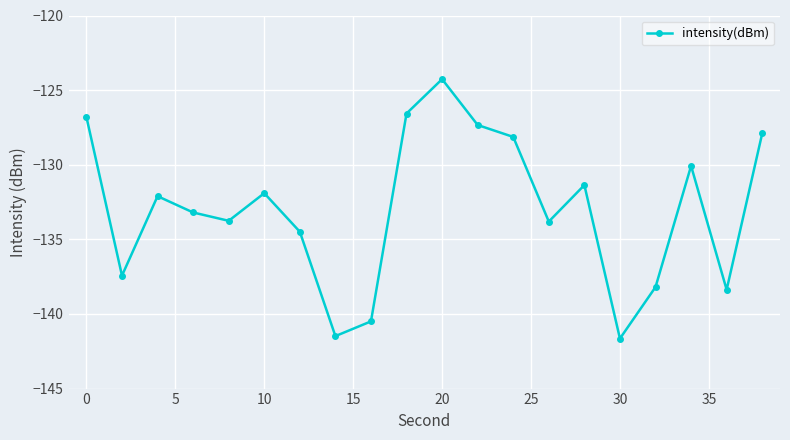

Reading left to right, extract all data points from this chart.

-126.8	-137.4	-132.1	-133.2	-133.8	-131.9	-134.5	-141.5	-140.5	-126.6	-124.3	-127.3	-128.1	-133.8	-131.4	-141.6	-138.2	-130.1	-138.4	-127.9